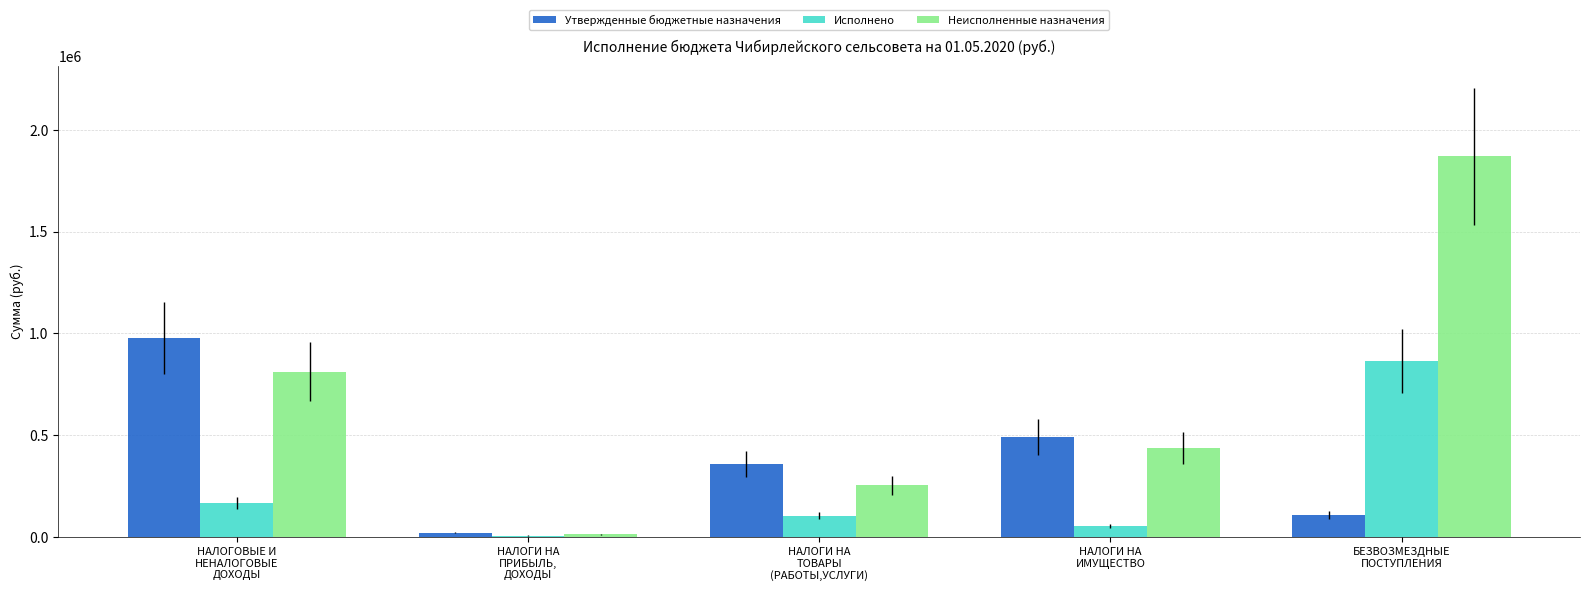

What is the difference between the maximum and minimum values in the Исполнено series?

858197.2